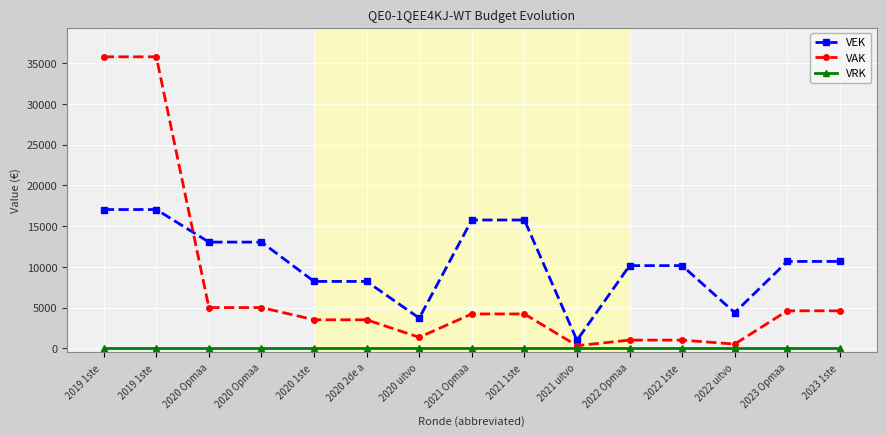

Reading left to right, list all the values displayed in this chart.

VEK: 2019 1ste =17040	2019 1ste =17040	2020 Opmaa=13040	2020 Opmaa=13040	2020 1ste =8210	2020 2de a=8210	2020 uitvo=3706	2021 Opmaa=15756	2021 1ste =15756	2021 uitvo=977	2022 Opmaa=10150	2022 1ste =10150	2022 uitvo=4378	2023 Opmaa=10665	2023 1ste =10665
VAK: 2019 1ste =35800	2019 1ste =35800	2020 Opmaa=5000	2020 Opmaa=5000	2020 1ste =3500	2020 2de a=3500	2020 uitvo=1347	2021 Opmaa=4216	2021 1ste =4216	2021 uitvo=316	2022 Opmaa=1000	2022 1ste =1000	2022 uitvo=514	2023 Opmaa=4600	2023 1ste =4600
VRK: 2019 1ste =0	2019 1ste =0	2020 Opmaa=0	2020 Opmaa=0	2020 1ste =0	2020 2de a=0	2020 uitvo=0	2021 Opmaa=0	2021 1ste =0	2021 uitvo=0	2022 Opmaa=0	2022 1ste =0	2022 uitvo=0	2023 Opmaa=0	2023 1ste =0